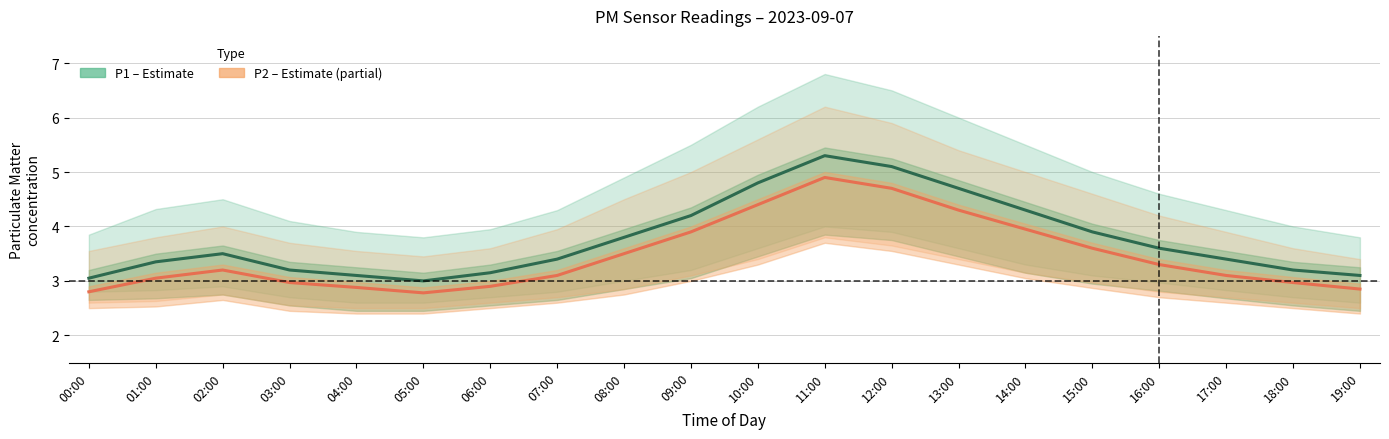

True or false: P1 (PM10) and P2 (PM2.5) cross at least once.

False